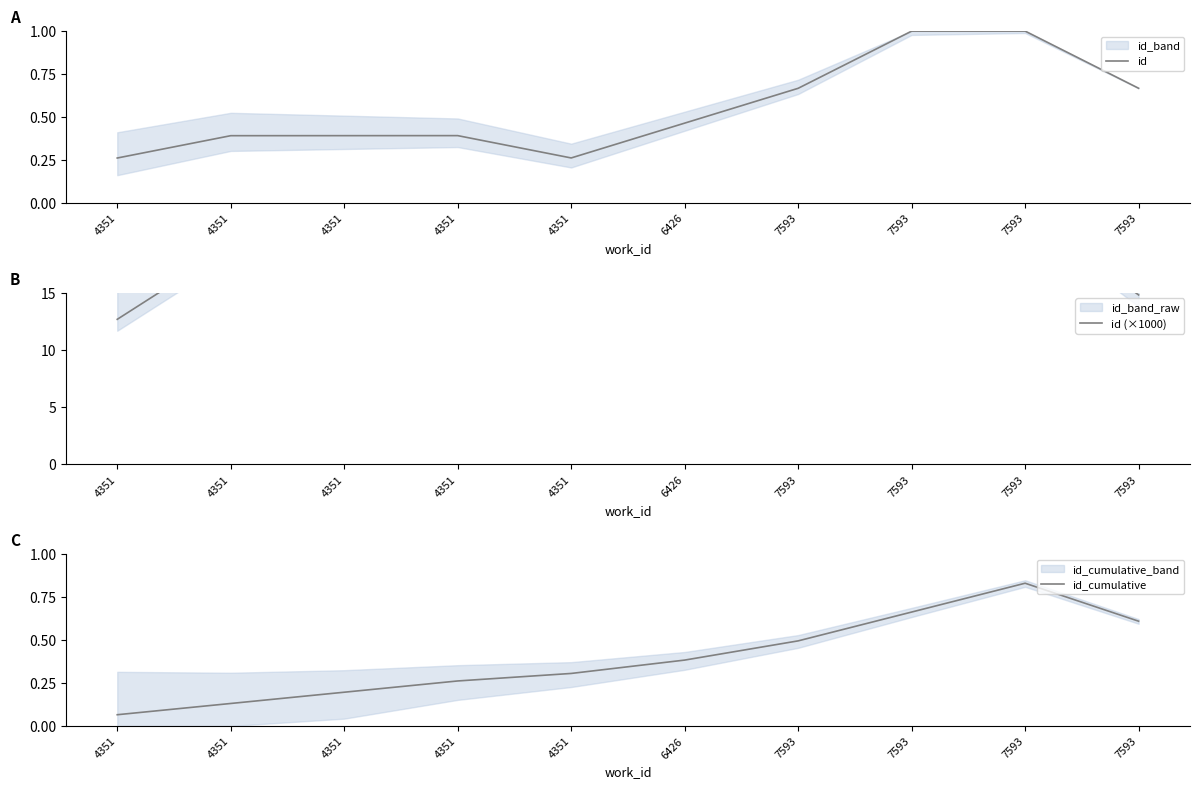

Between 7593 and 7593, which series saw the biggest shift?

id (×1000)